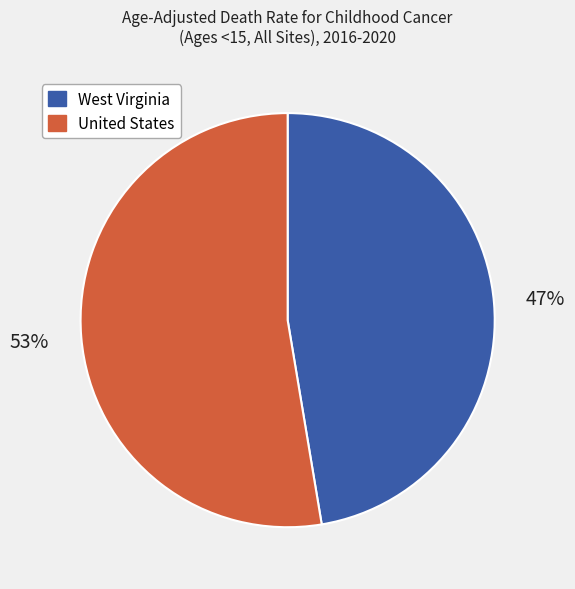

What is the smallest slice in the pie chart?

West Virginia